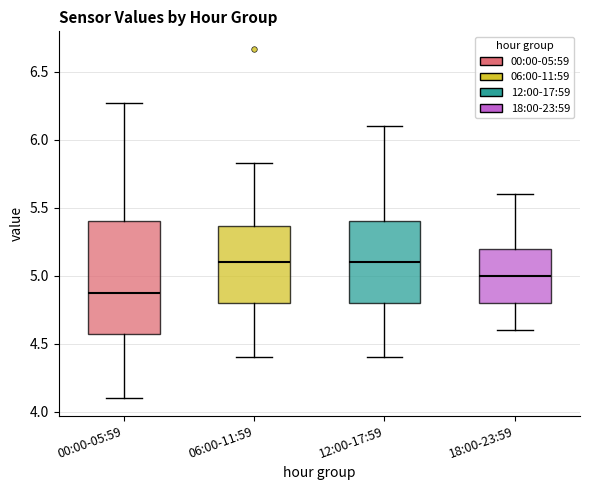

Reading left to right, read every box against the y-axis: the position of its median line, the range the box covers, and the ends of its whiskers. The values are not printed on the chart, so give them approximately, as read against the axis.

00:00-05:59: median 4.85, box 4.55 to 5.40, whiskers 4.10 to 6.25
06:00-11:59: median 5.10, box 4.80 to 5.35, whiskers 4.40 to 5.85
12:00-17:59: median 5.10, box 4.80 to 5.40, whiskers 4.40 to 6.10
18:00-23:59: median 5.00, box 4.80 to 5.20, whiskers 4.60 to 5.60